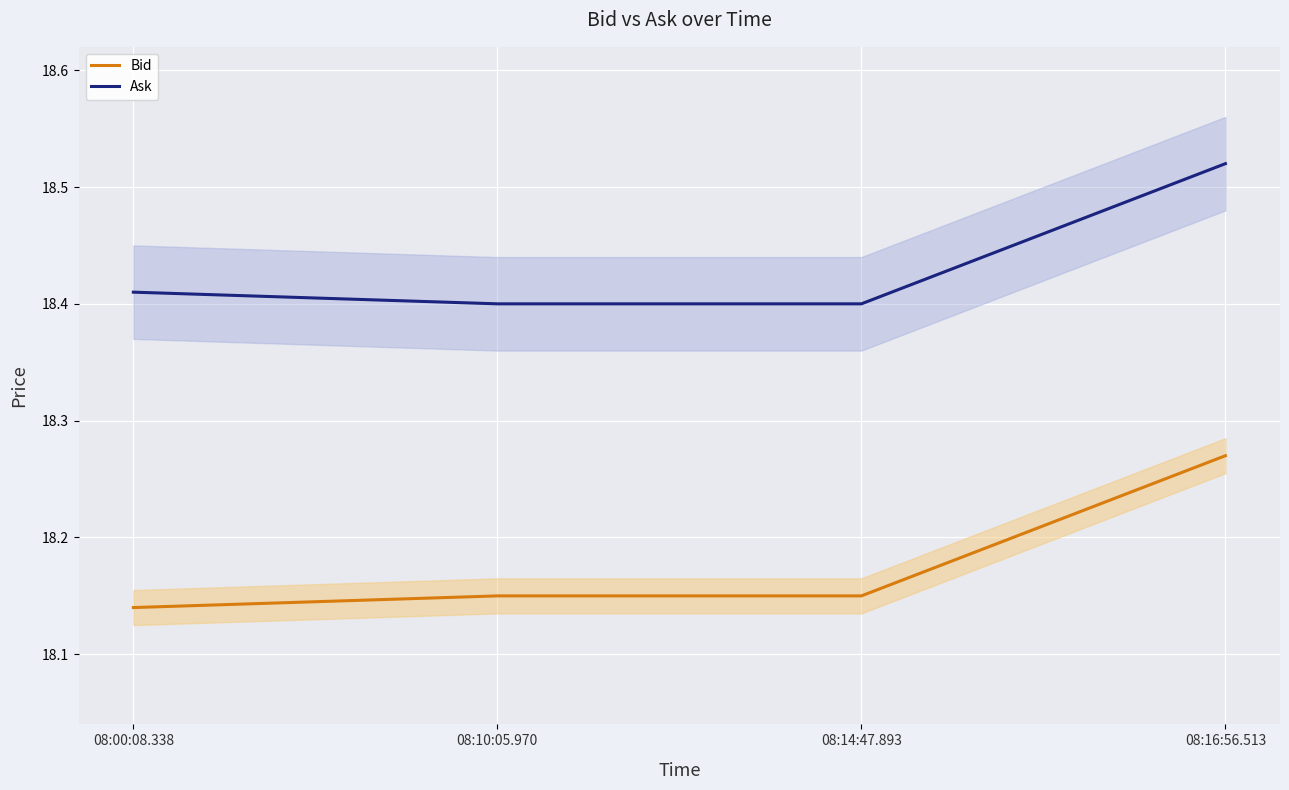

Reading left to right, list all the values displayed in this chart.

Bid: 08:00:08.338=18.1	08:10:05.970=18.1	08:14:47.893=18.1	08:16:56.513=18.3
Ask: 08:00:08.338=18.4	08:10:05.970=18.4	08:14:47.893=18.4	08:16:56.513=18.5